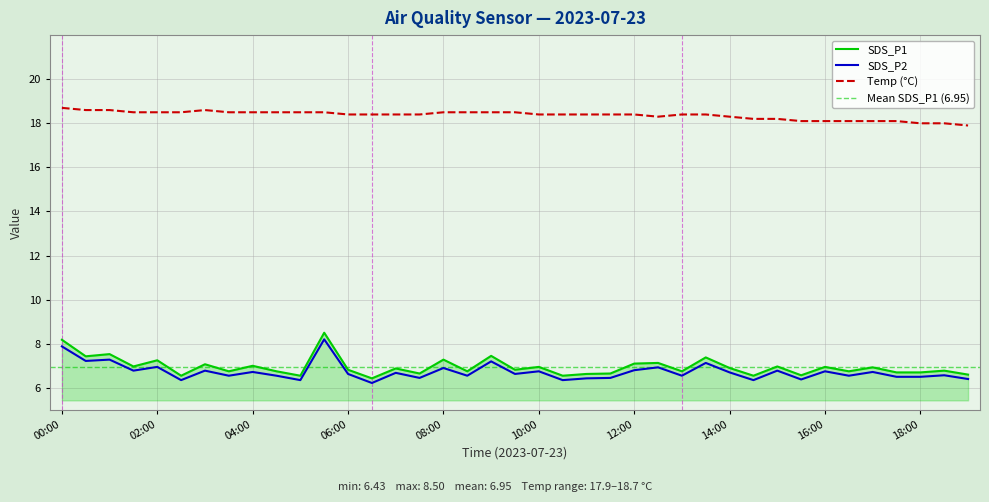

At which category does Temp reach its first local peak?

03:00